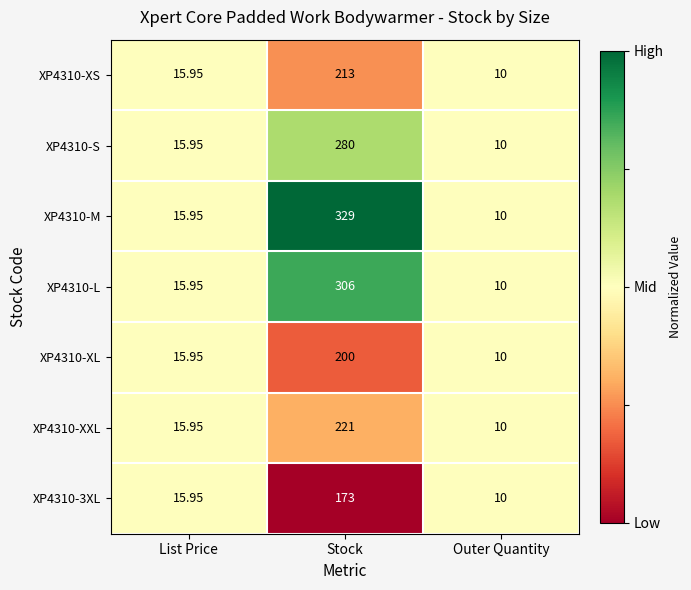

Is the value of XP4310-M at Outer Quantity greater than the value of XP4310-XL at Stock?

No